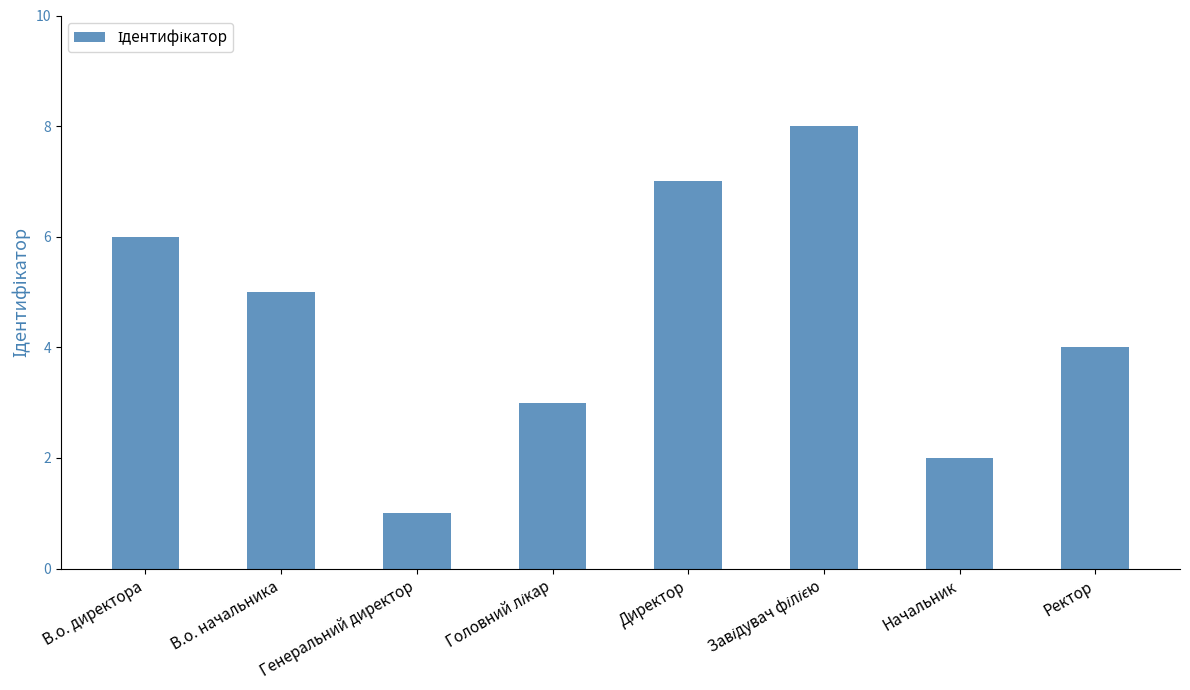

What value does the data have at В.о. начальника?

5